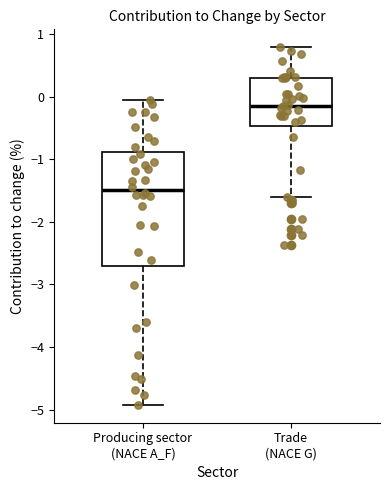

Which box is the tallest, from its lower edge to its upper edge?

Producing sector (NACE A_F)